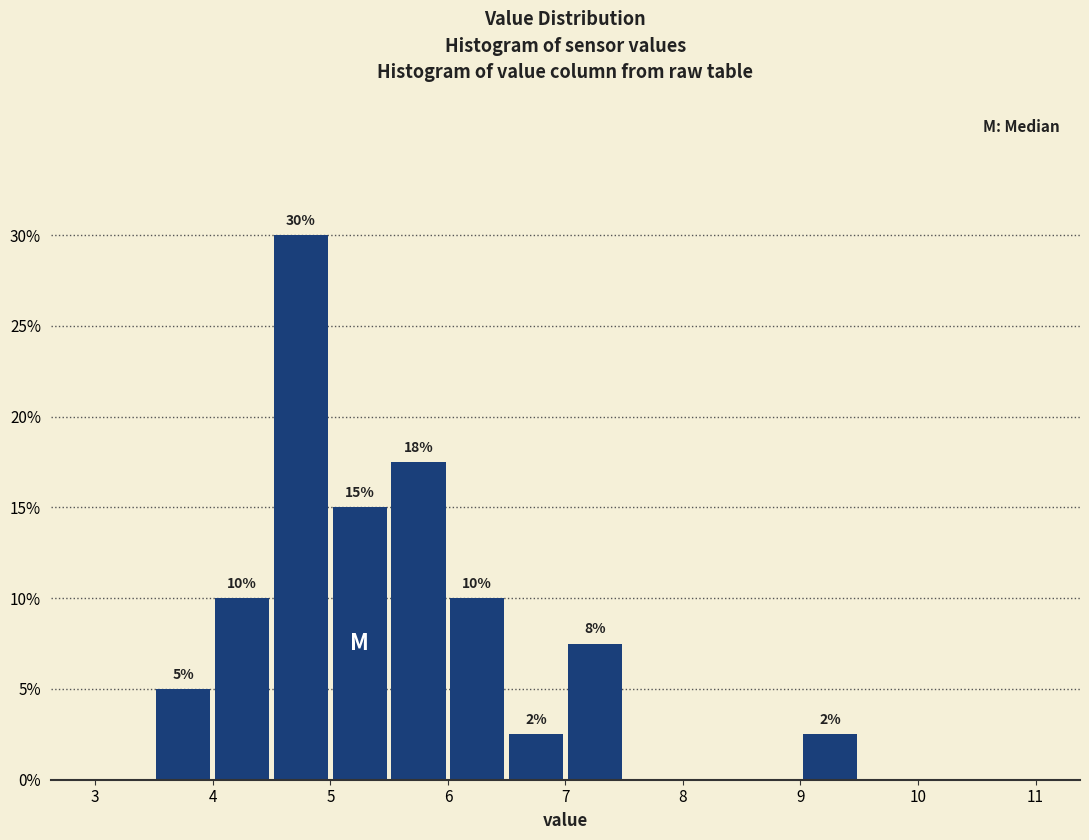

Over which range of the x-axis is the bar tallest?

4.5 to 5.0